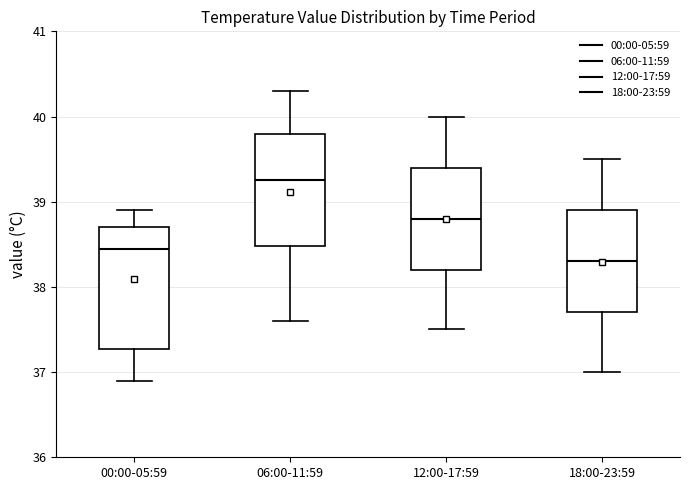

Which box is the tallest, from its lower edge to its upper edge?

00:00-05:59